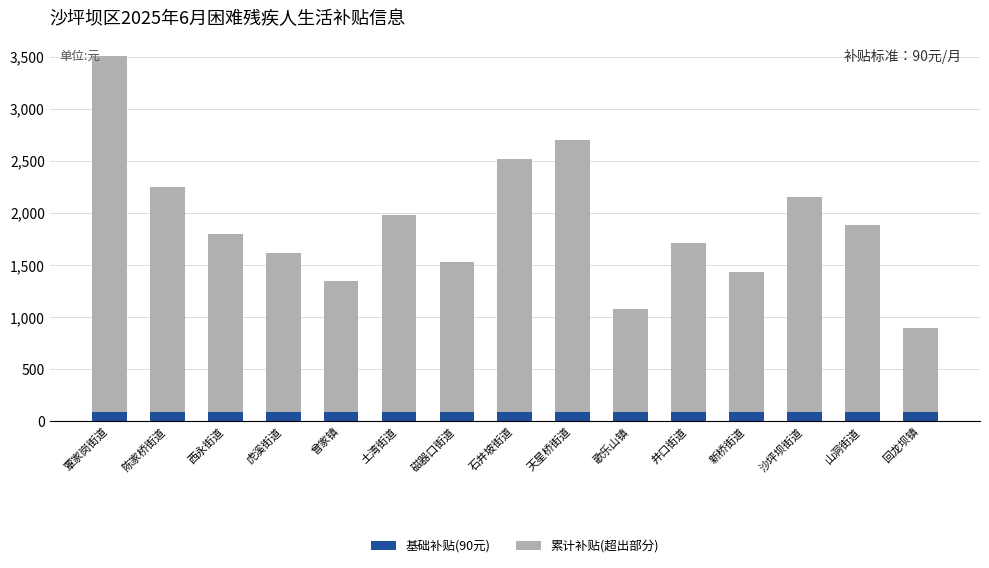

What is the total value across all series at 井口街道?

1710